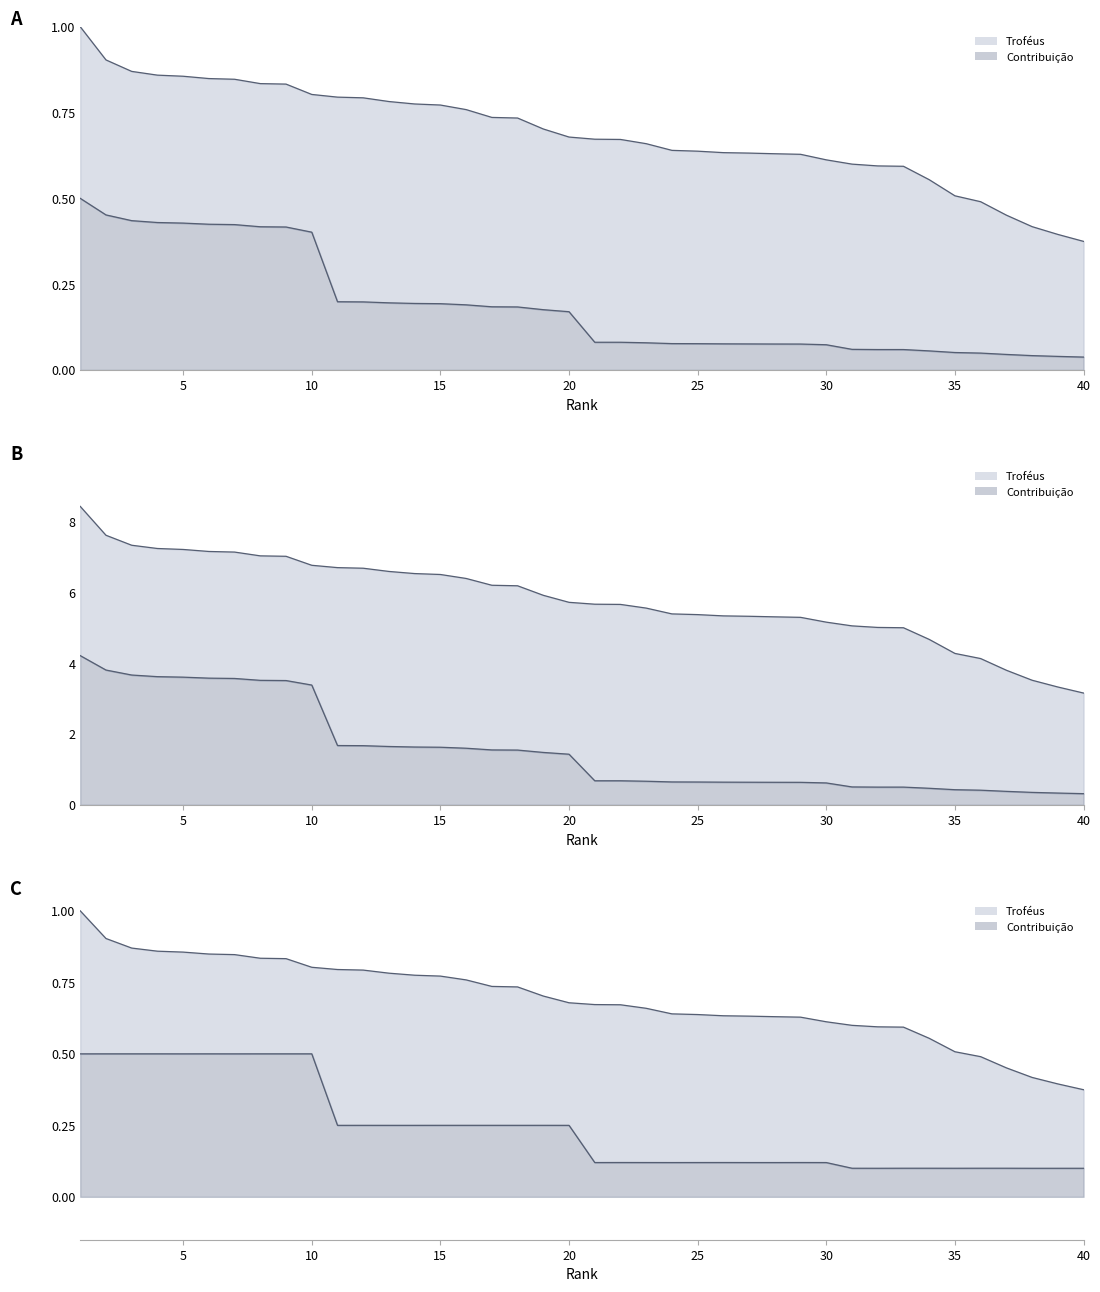

True or false: Troféus and Contribuição cross at least once.

False